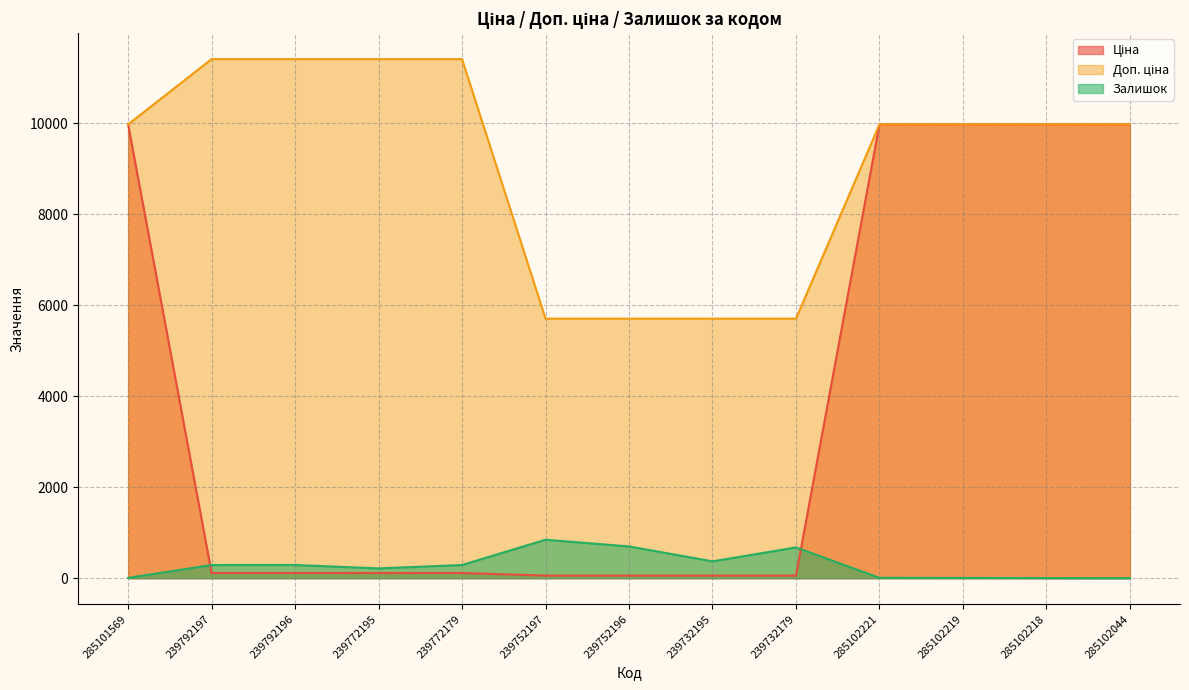

Between 239752196 and 239752197, which is larger?

239752196